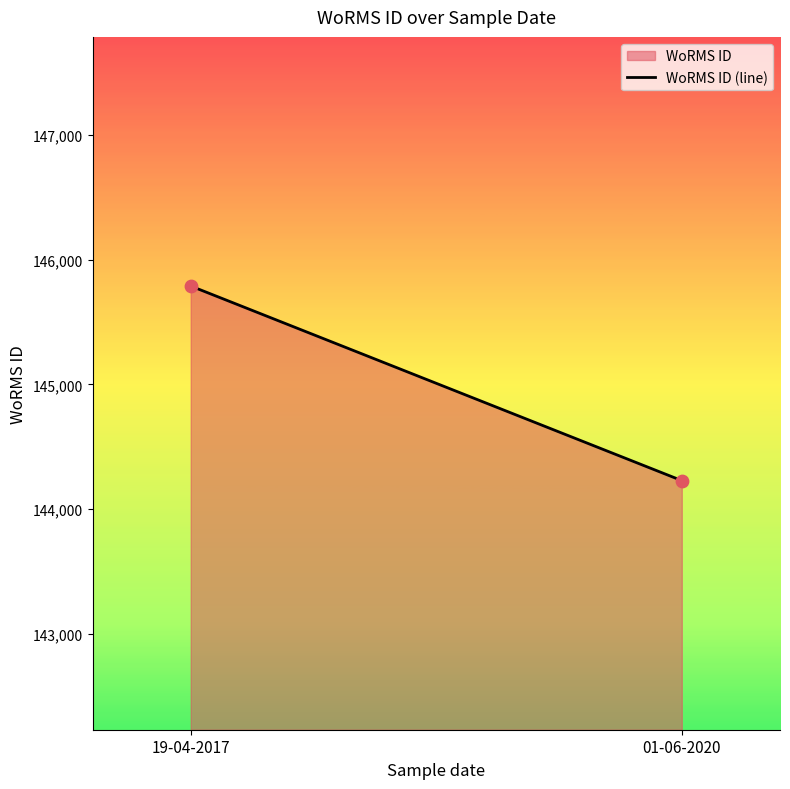

What is the average Y value?

145009